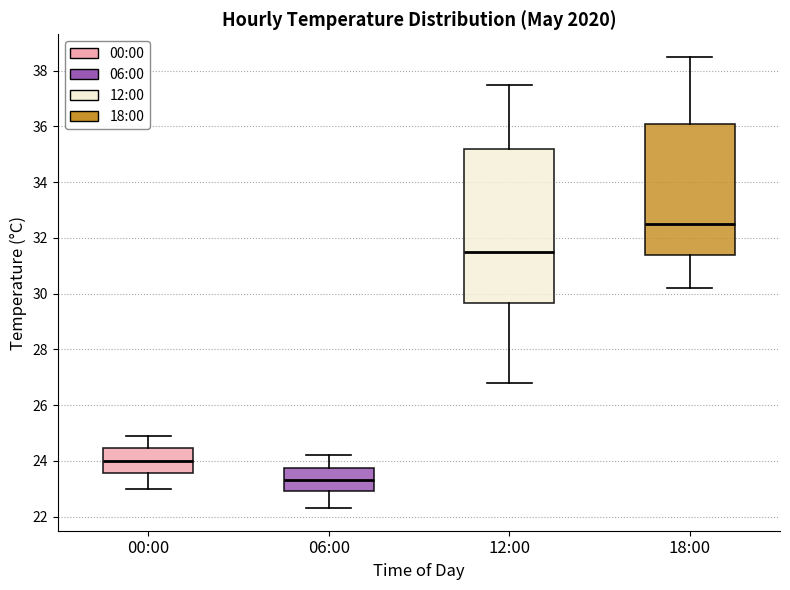

Reading left to right, read every box against the y-axis: the position of its median line, the range the box covers, and the ends of its whiskers. The values are not printed on the chart, so give them approximately, as read against the axis.

00:00: median 24.0, box 23.6 to 24.4, whiskers 23.0 to 25.0
06:00: median 23.4, box 23.0 to 23.8, whiskers 22.4 to 24.2
12:00: median 31.6, box 29.6 to 35.2, whiskers 26.8 to 37.6
18:00: median 32.6, box 31.4 to 36.2, whiskers 30.2 to 38.6